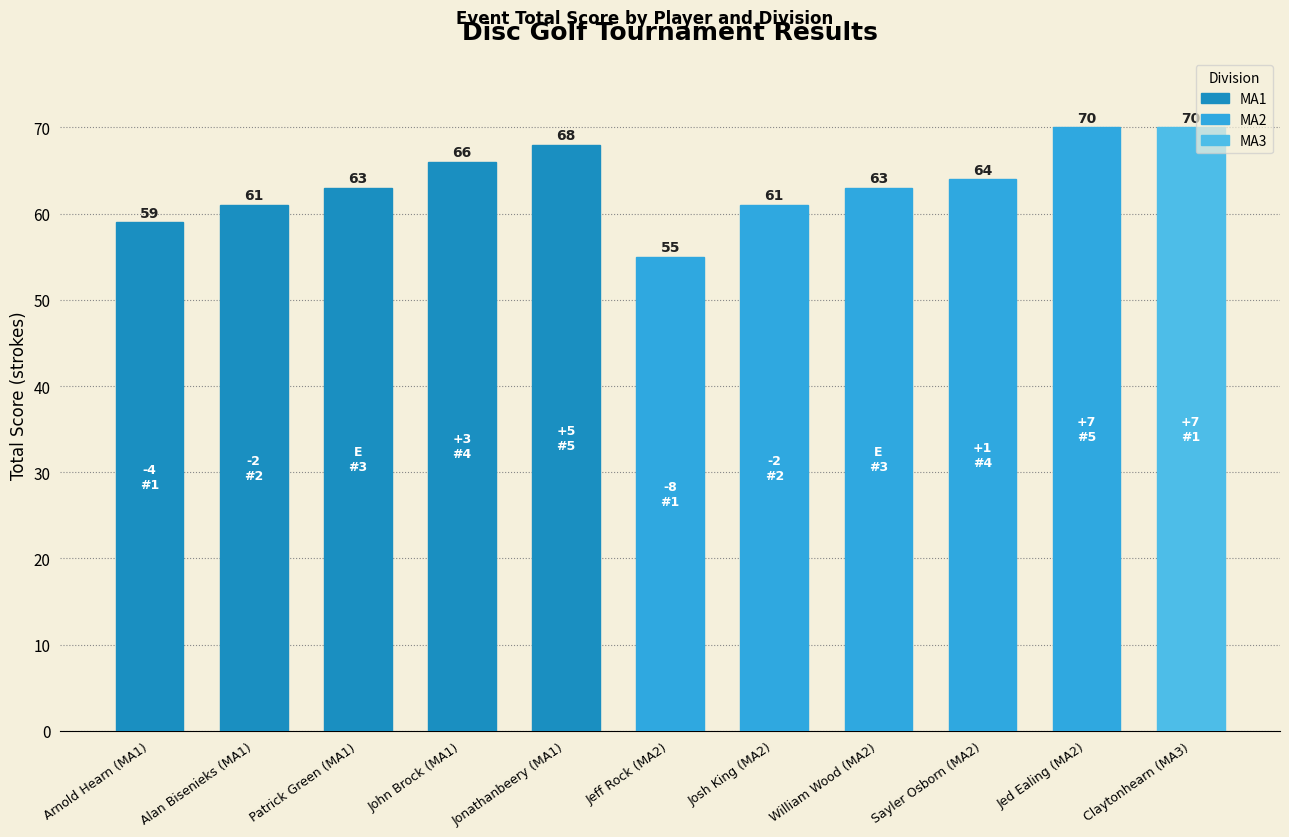

What is the value of the 1st bar from the left?

59